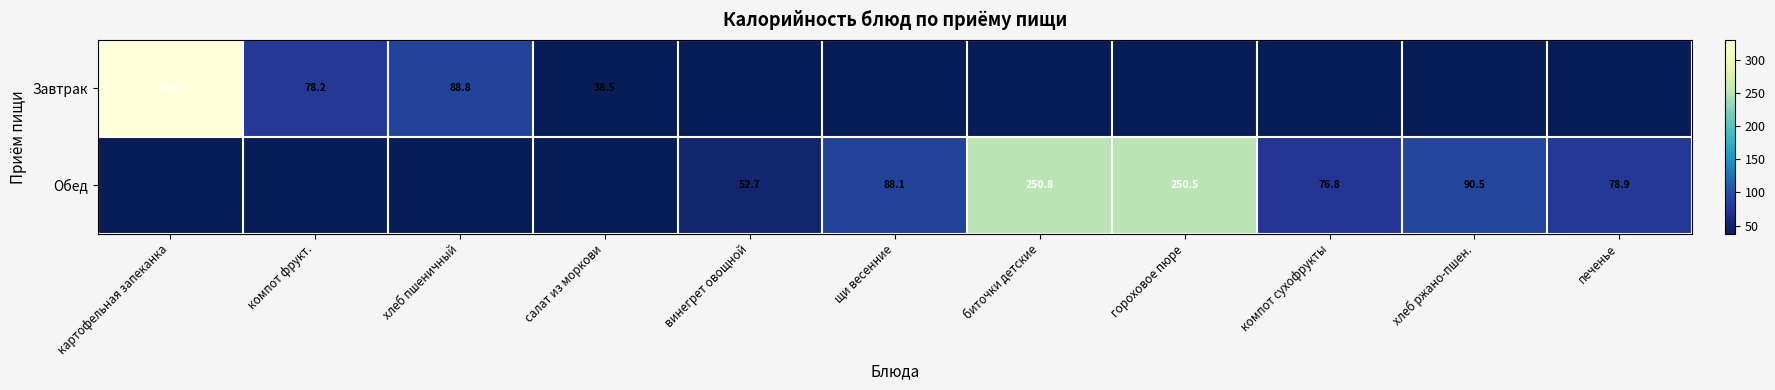

At which label does Обед first exceed 76?

щи весенние